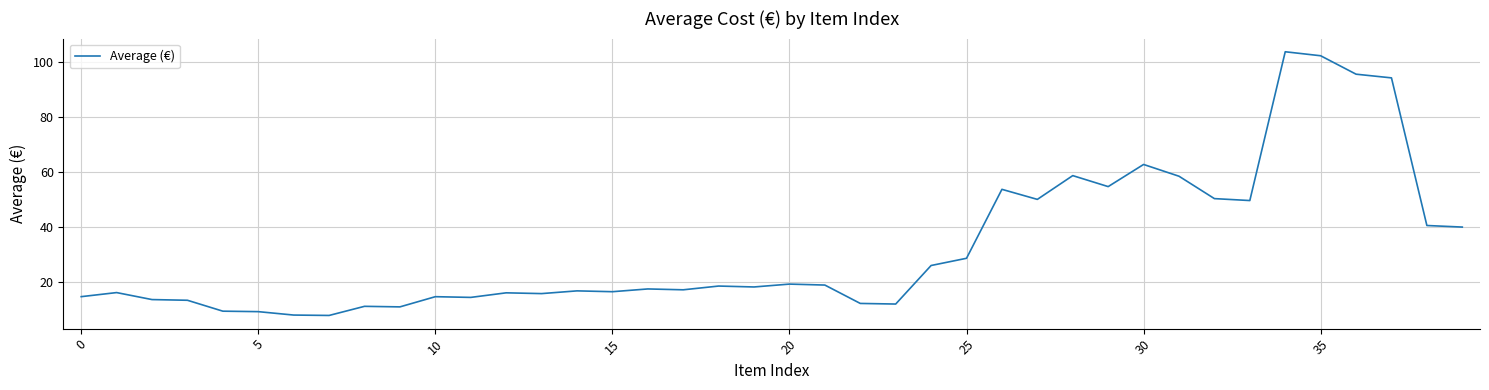

Is this an area chart (filled region under the line)?

No